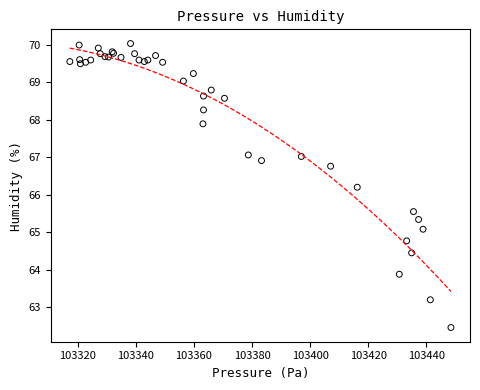

What Y value in the scatter plot is closest to 66?

66.2